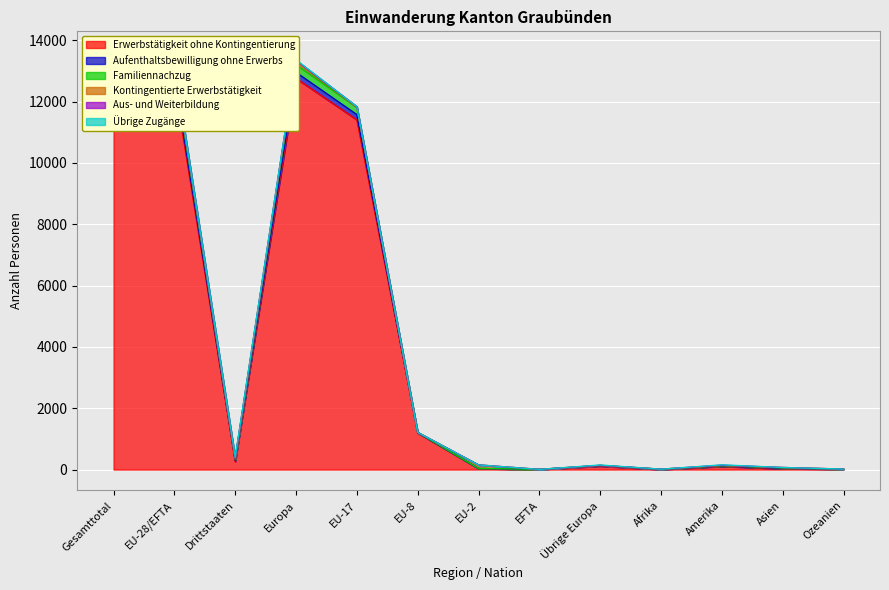

Is it true that Aufenthaltsbewilligung ohne Erwerbs equals 2 at EFTA?

False